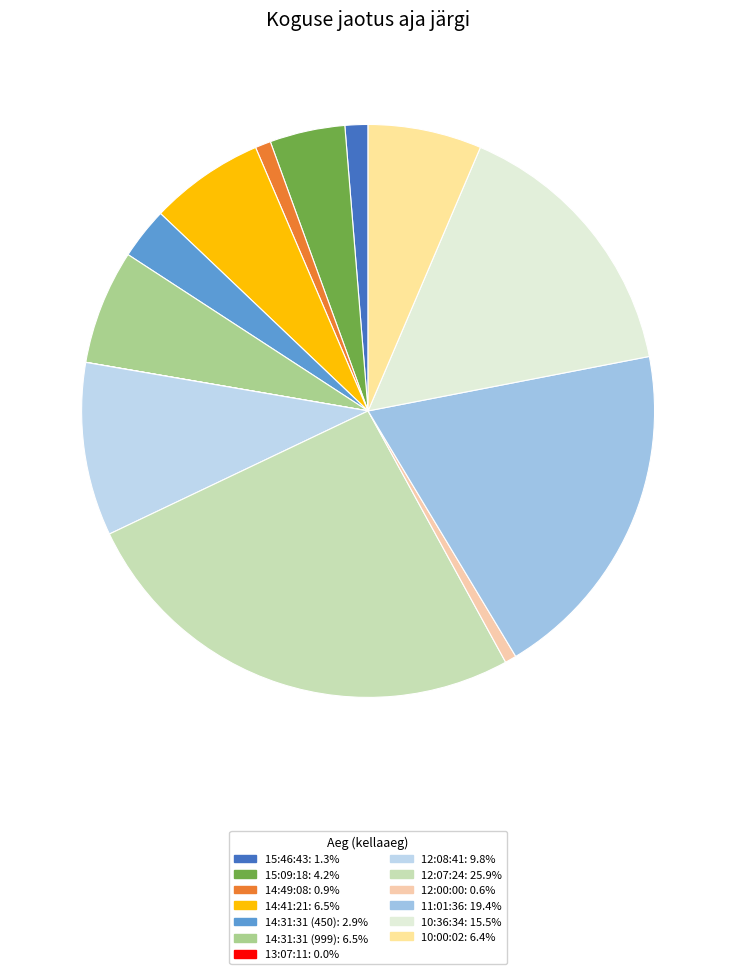

What is the total percentage of 14:31:31 (450) and 15:46:43?

4.2%